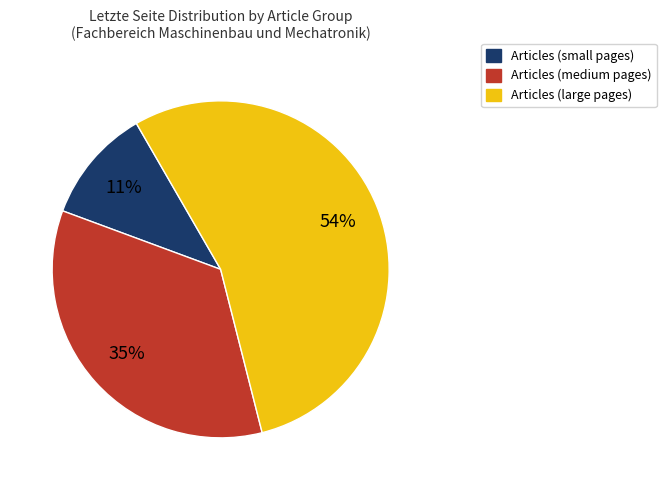

Is there any slice that represents more than half of the pie?

Yes